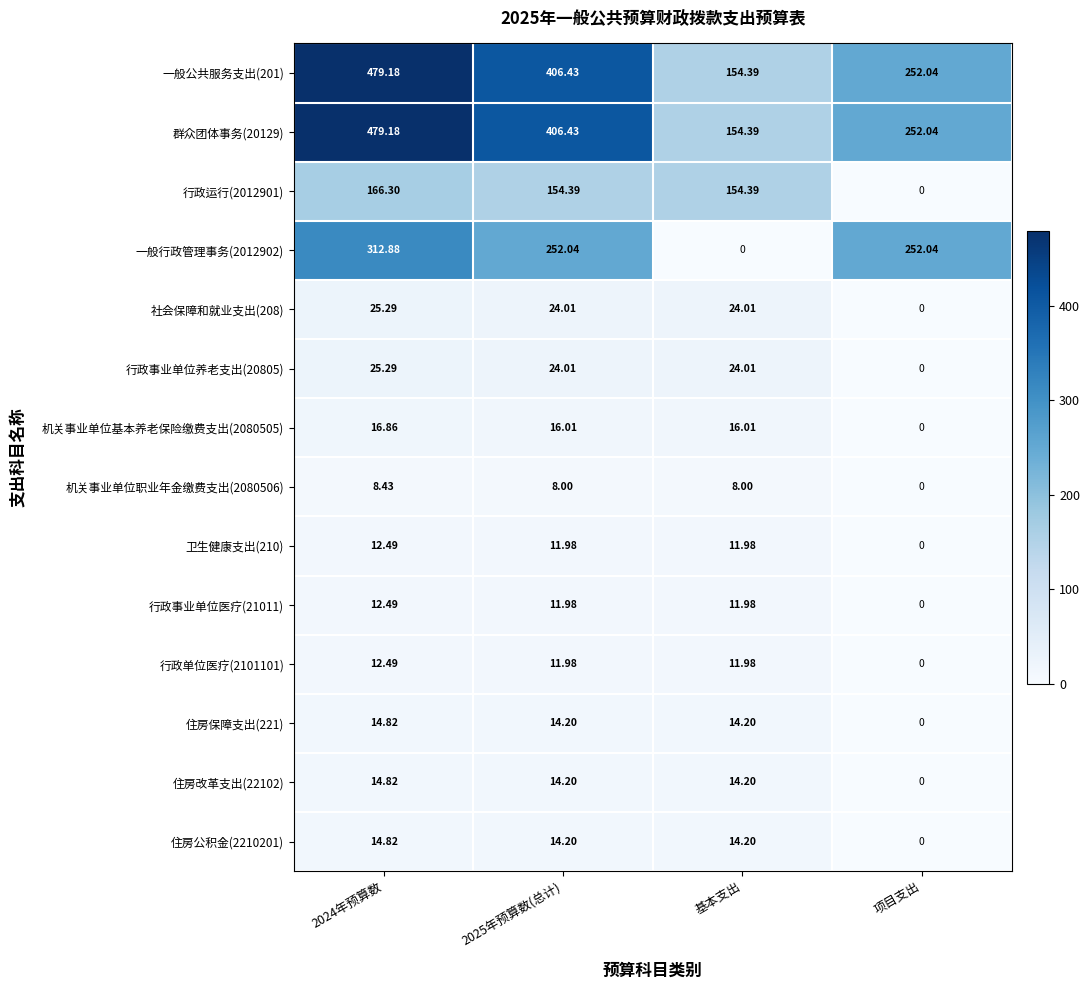

At which label does 住房改革支出(22102) reach its minimum?

项目支出